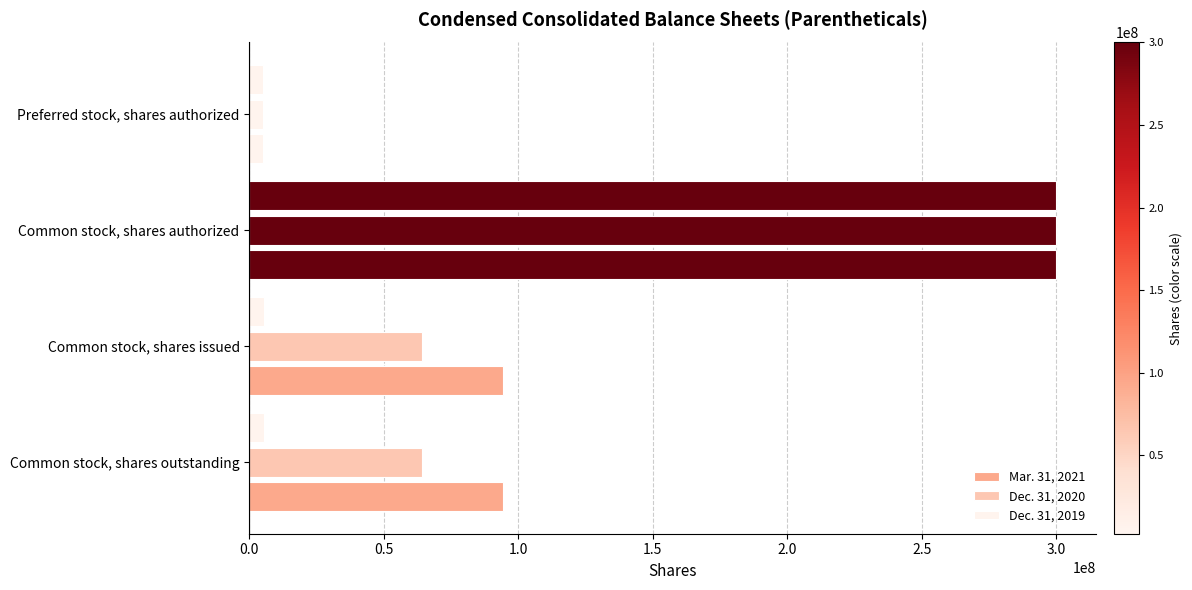

Count the number of categories in the chart.

4